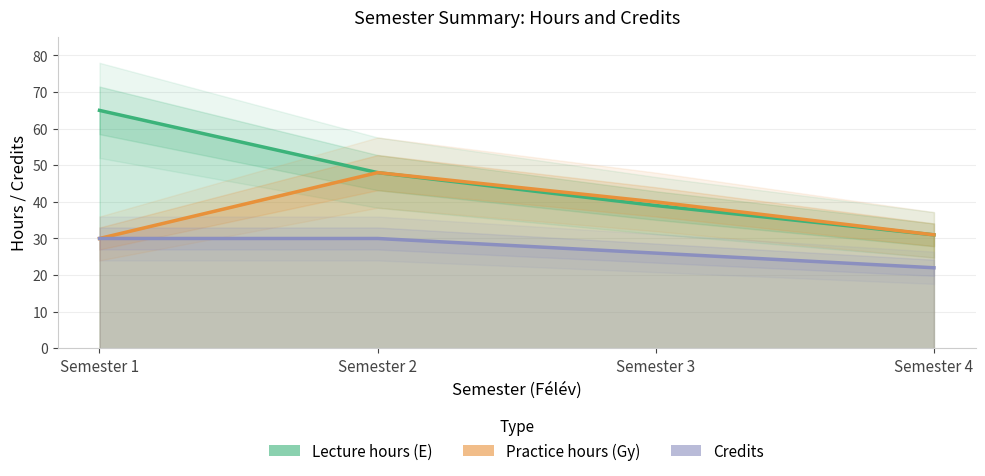

Between Semester 2 and Semester 1, which is larger?

Semester 1